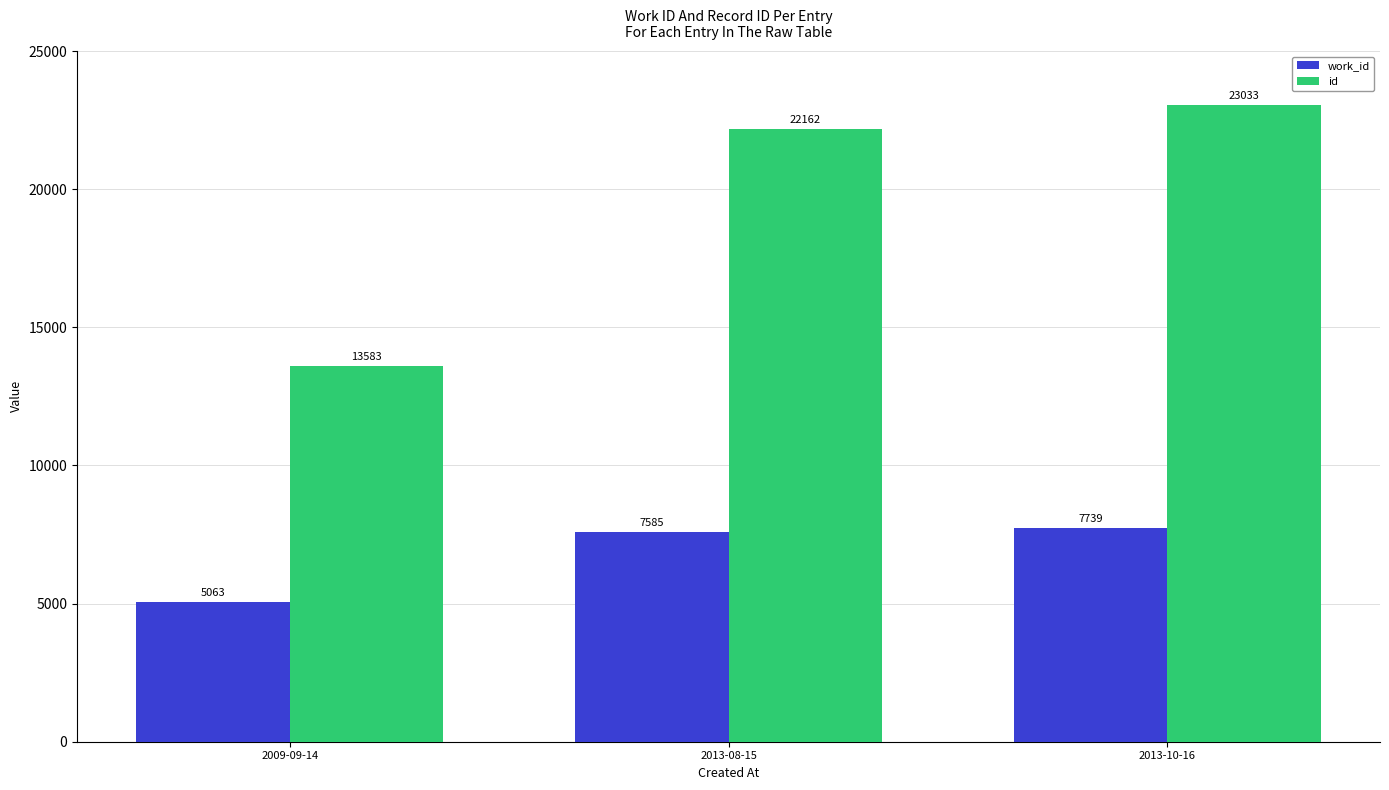

At which label is id closest to 18308?

2013-08-15